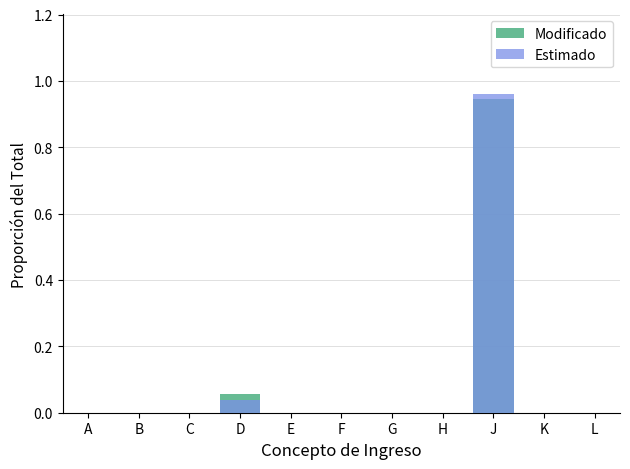

Between C and D, which series saw the biggest shift?

Modificado